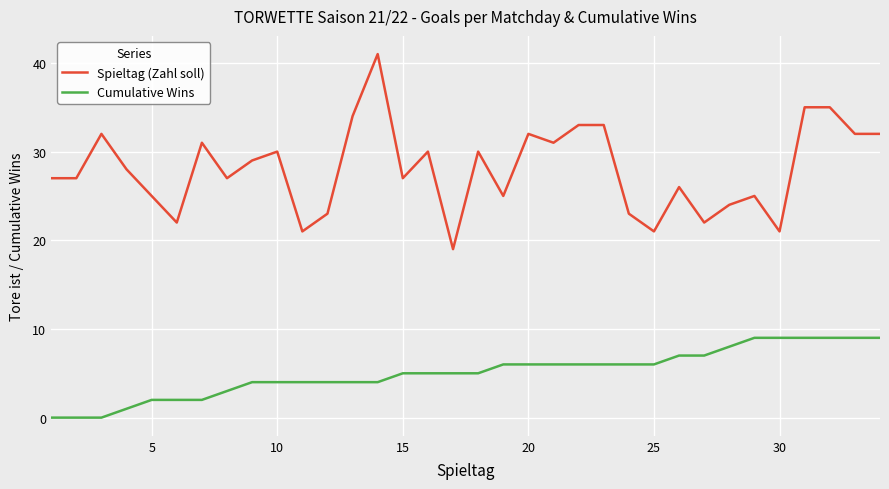

List the series in order of their overall mean, lowest first.

Cumulative Wins, Spieltag (Zahl soll)